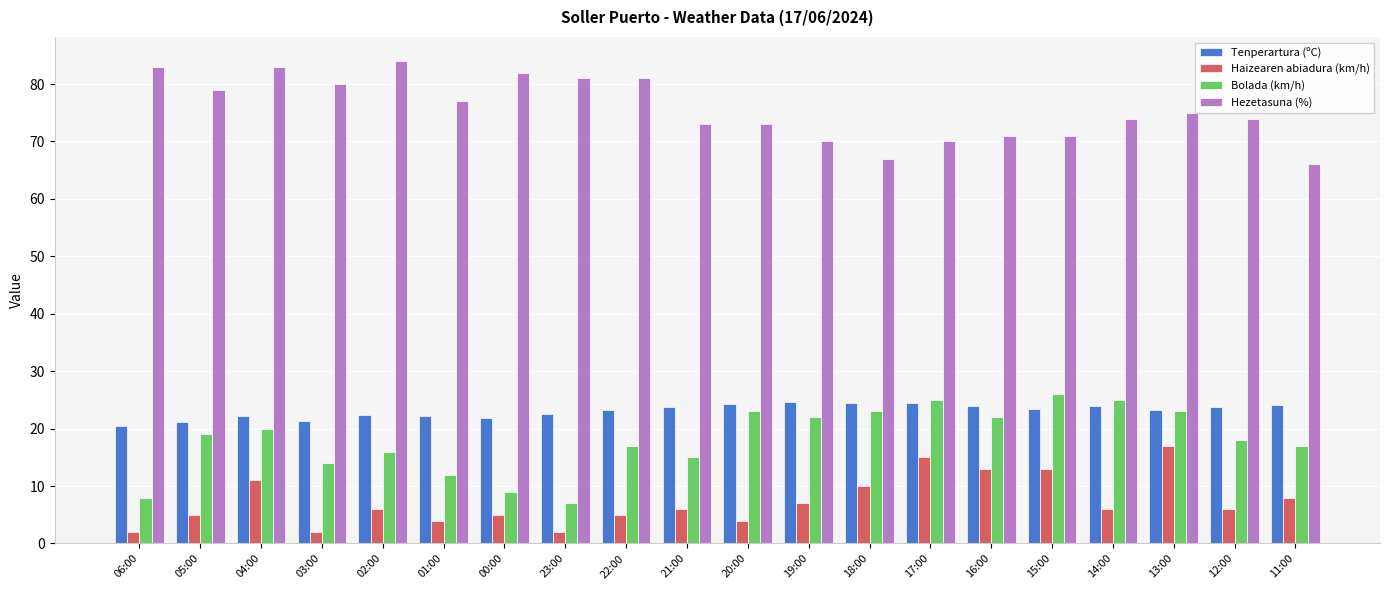

Rank the series at 01:00 from highest to lowest value.

Hezetasuna (%), Tenperartura (ºC), Bolada (km/h), Haizearen abiadura (km/h)